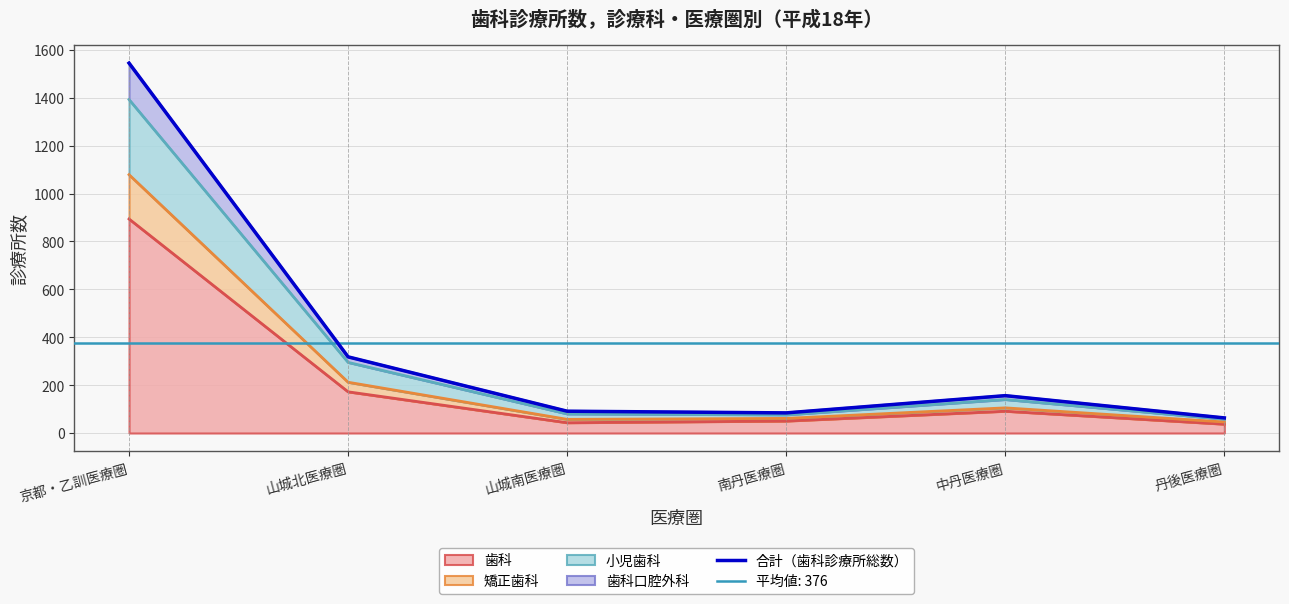

What is the minimum value shown in the chart?

63